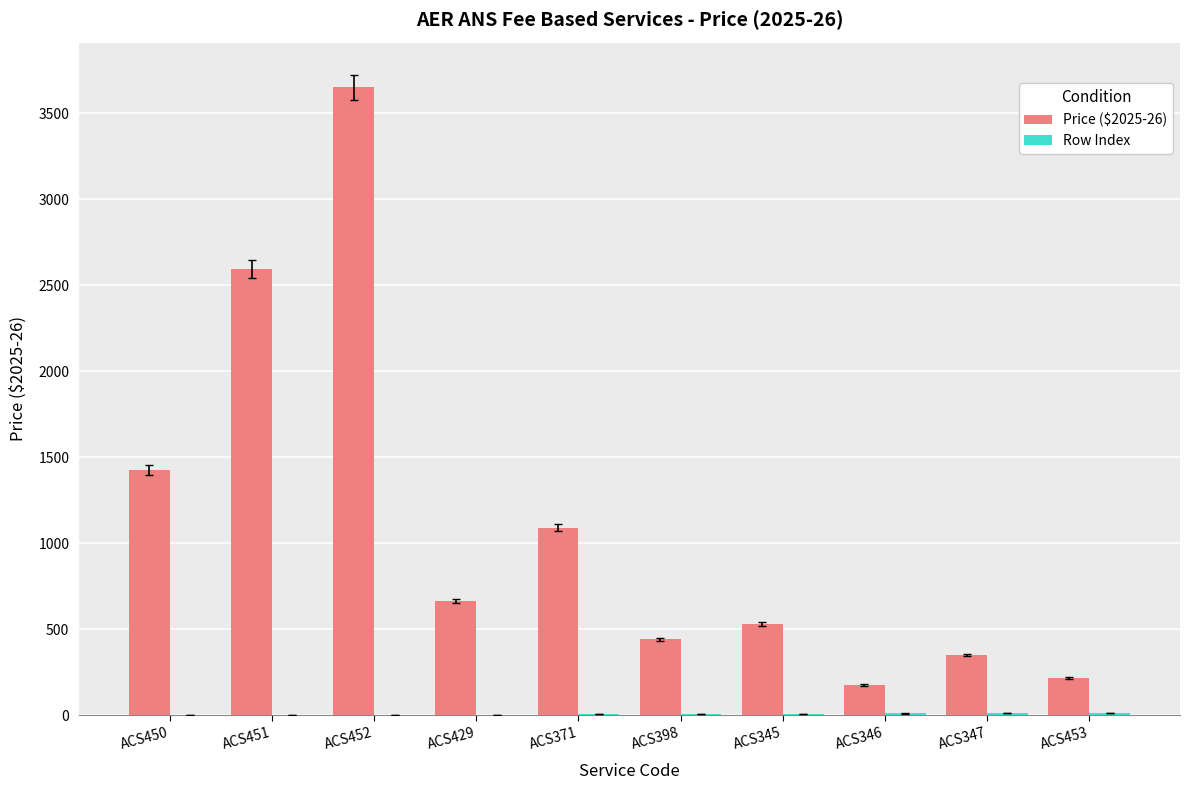

Which category has the highest value across all series?

ACS452